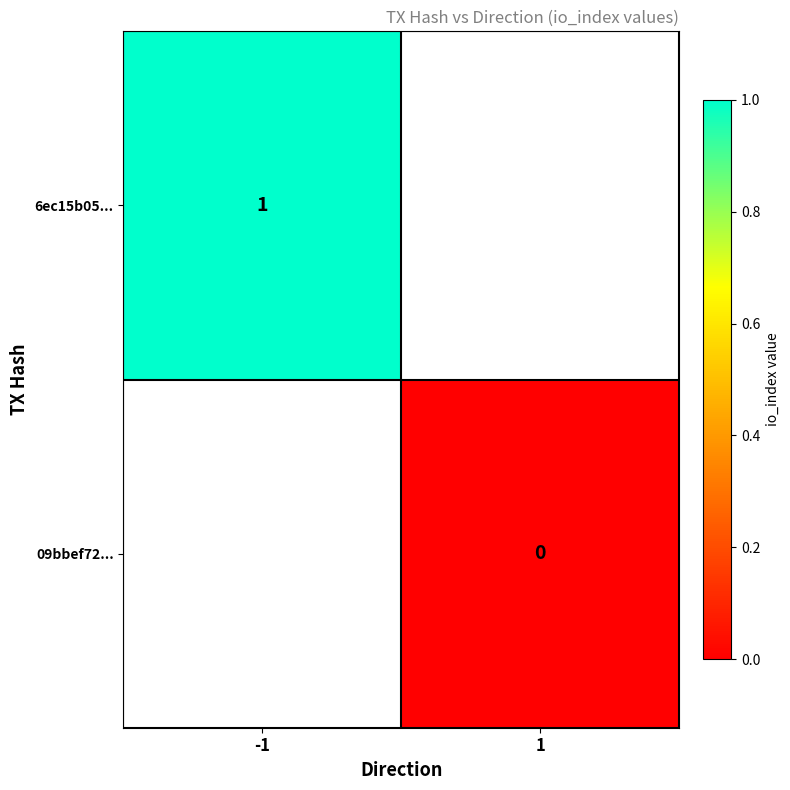

The value of 6ec15b05... at -1 is 1.6. True or false?

False